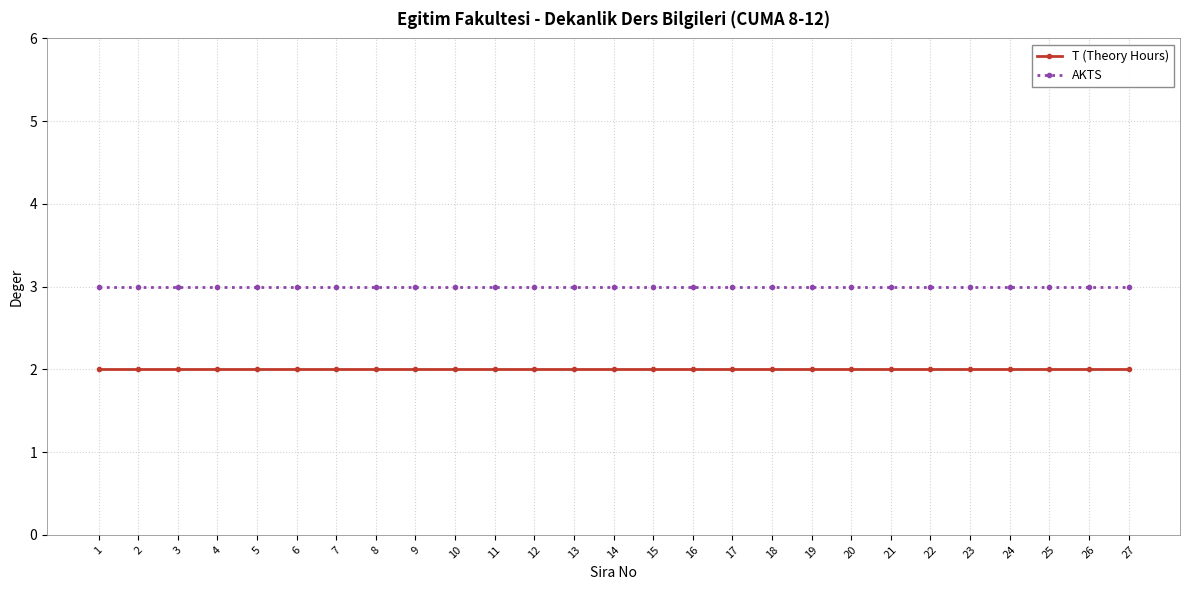

What is the maximum value shown in the chart?

3